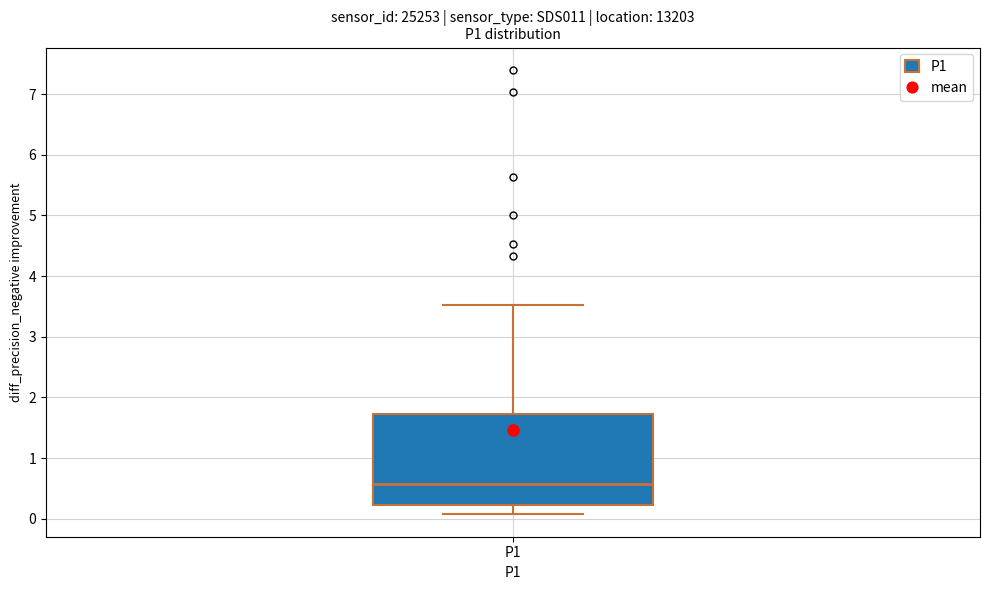

Read this box plot against the y-axis: the position of the median line, the range covered by the box, and the ends of both whiskers. The values are not printed on the chart, so give them approximately, as read against the axis.

median 0.6, box 0.2 to 1.7, whiskers 0.1 to 3.5